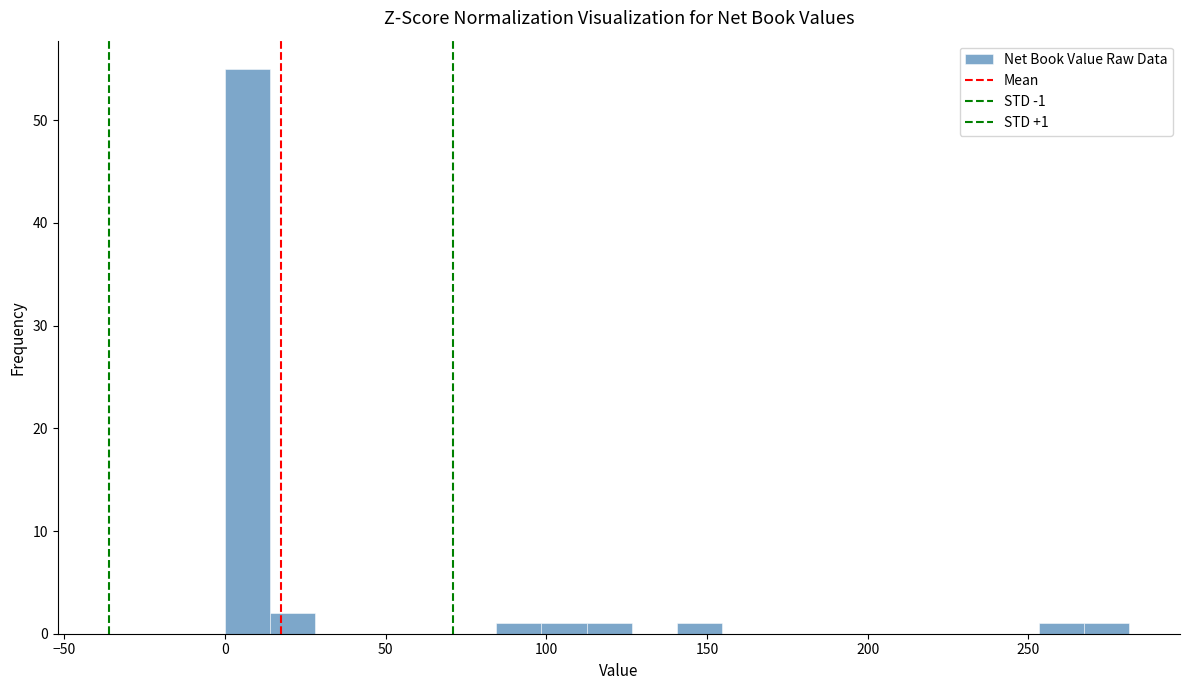

Around what value on the x-axis is the tallest bar? Give the approximate position of its centre, as read against the axis.

5